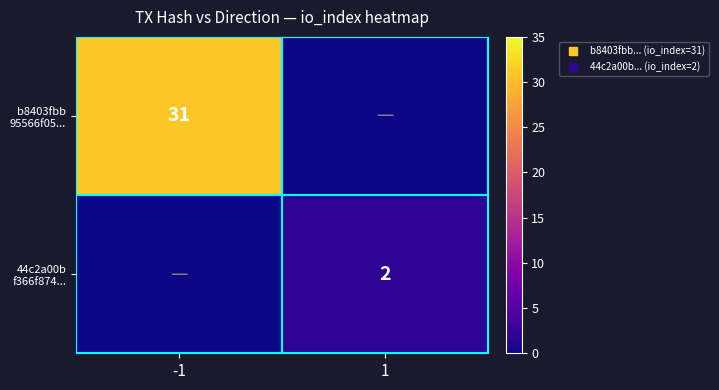

At which category is the sum across all series the highest?

-1